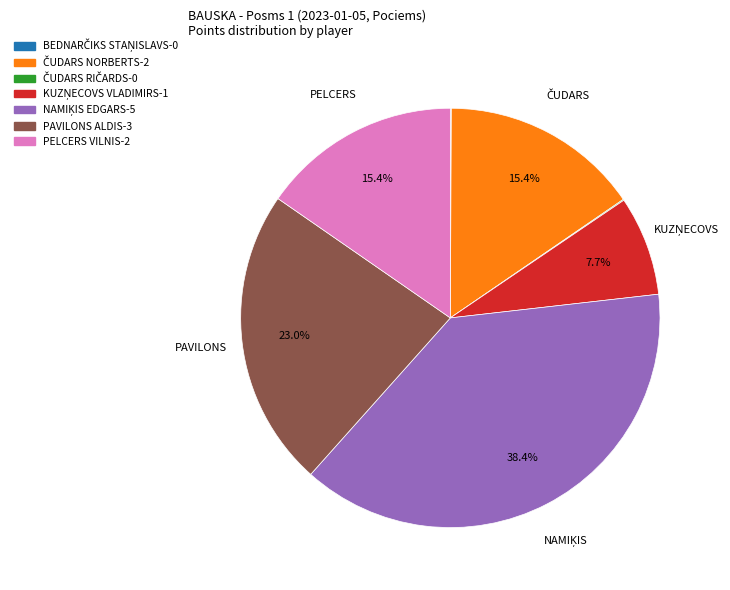

What portion of the pie excludes PAVILONS ALDIS?

76.9%